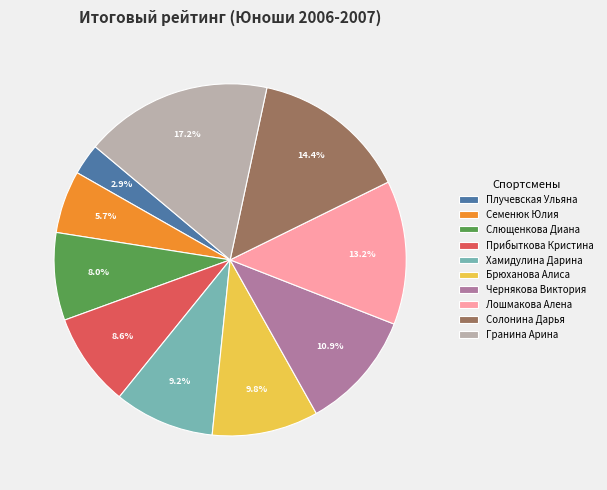

To the nearest percent, what is the combined percentage of Слющенкова Диана and Плучевская Ульяна?

11%